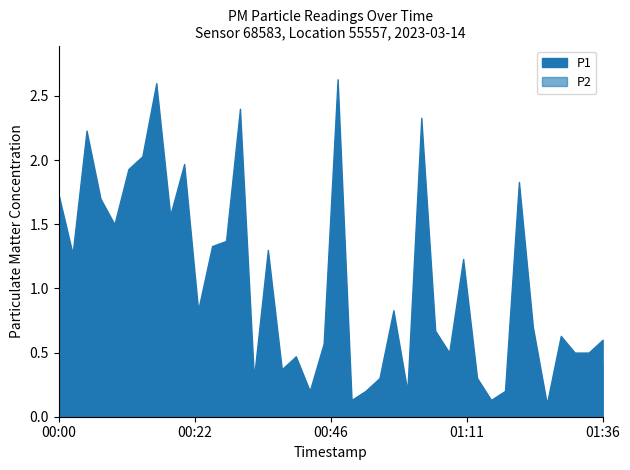

What is the approximate value of P2 at 00:59?

0.3